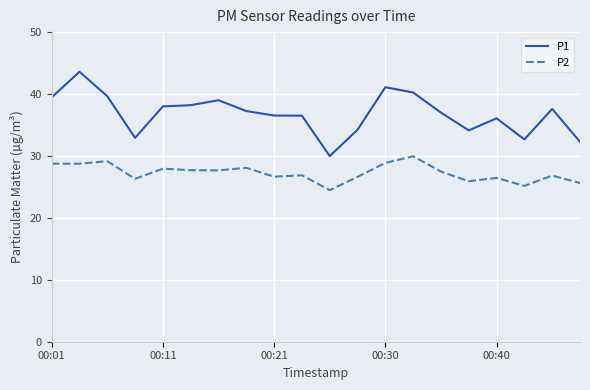

True or false: P2 and P1 cross at least once.

False